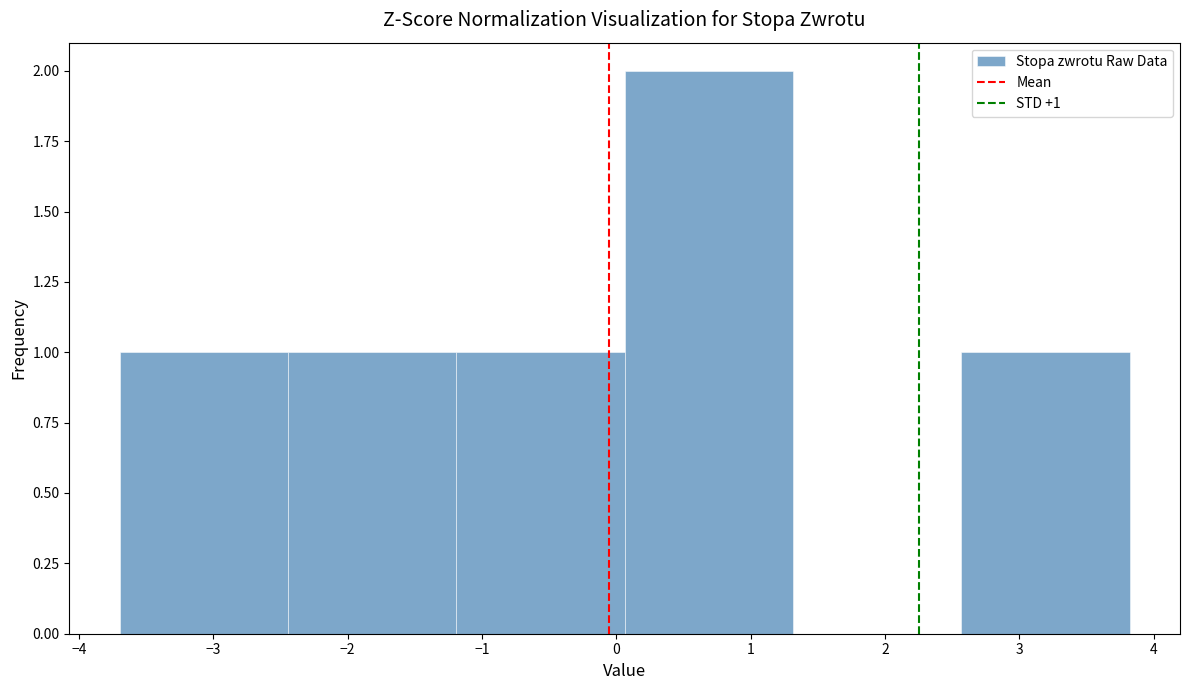

Which range on the x-axis has the tallest bar?

0.1 to 1.3